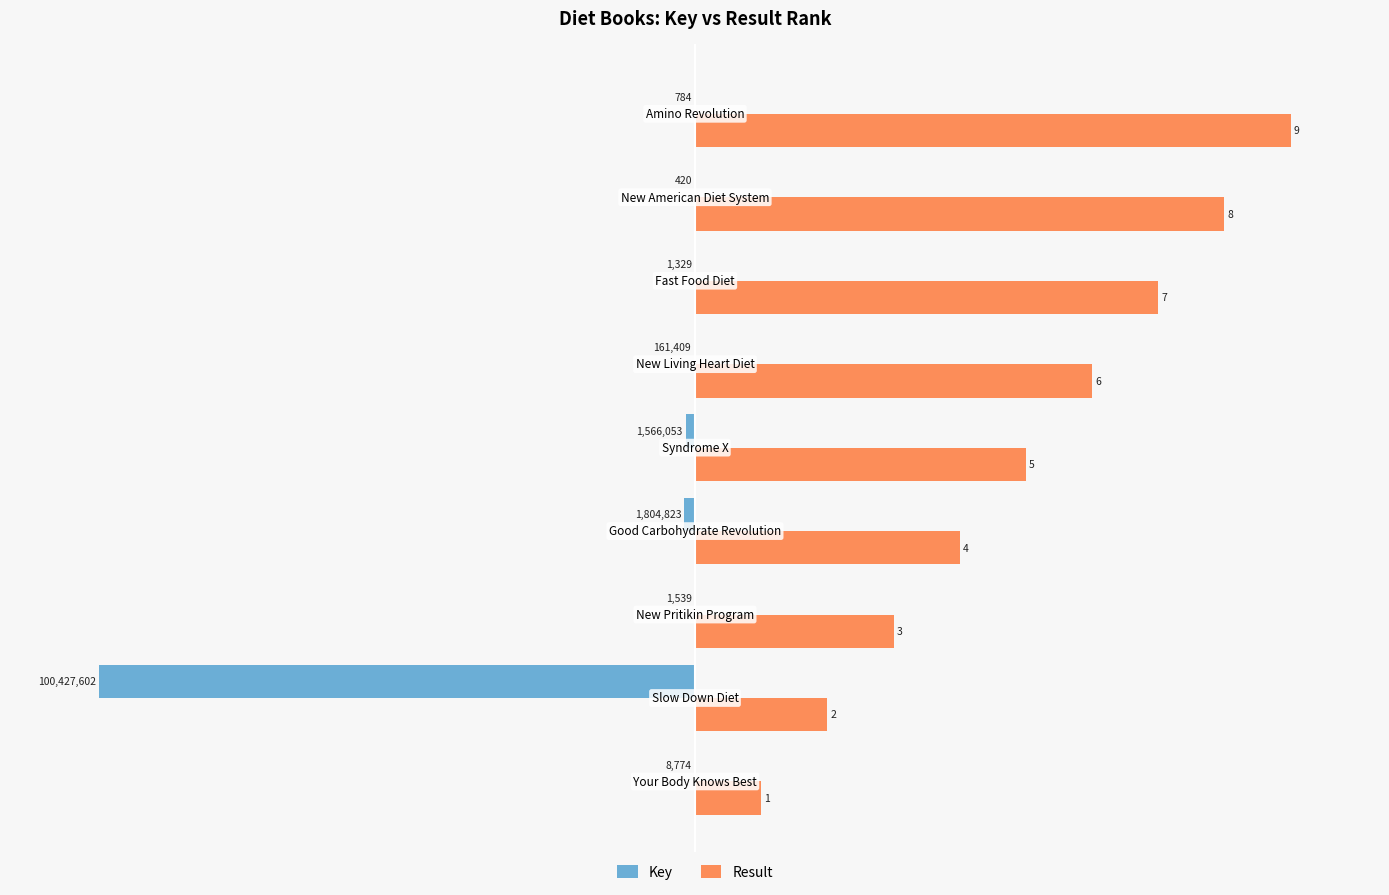

What are all the series names shown in the legend?

Key, Result